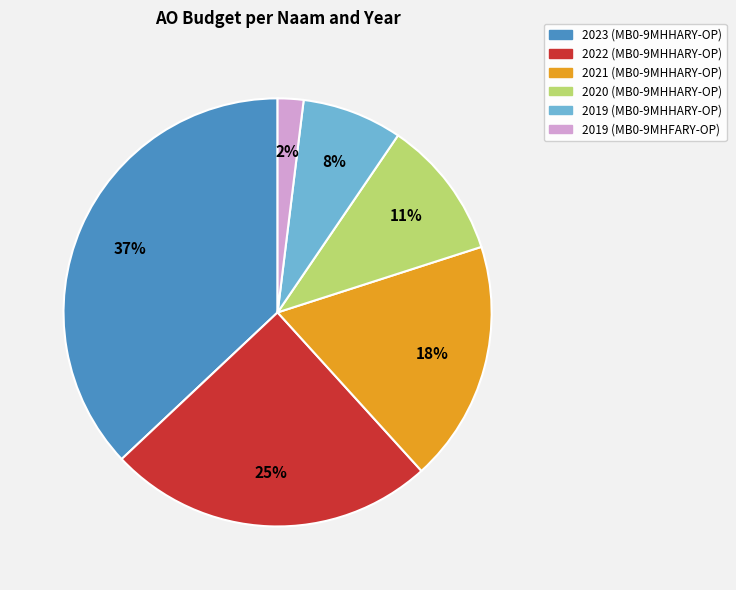

Is there a majority slice in this chart?

No